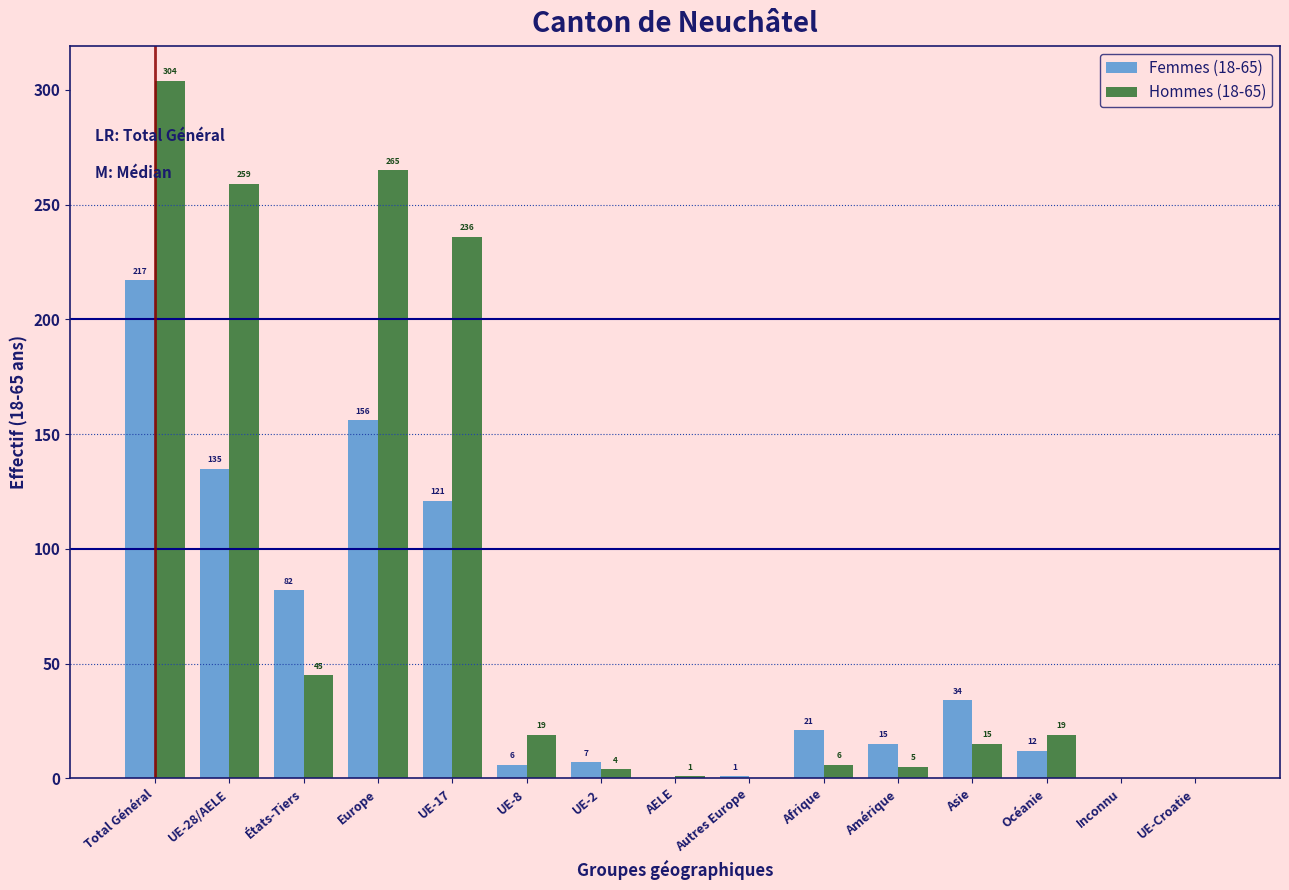

Reading left to right, what are all the values shown in this chart?

Femmes (18-65): Total Général=217	UE-28/AELE=135	États-Tiers=82	Europe=156	UE-17=121	UE-8=6	UE-2=7	AELE=0	Autres Europe=1	Afrique=21	Amérique=15	Asie=34	Océanie=12	Inconnu=0	UE-Croatie=0
Hommes (18-65): Total Général=304	UE-28/AELE=259	États-Tiers=45	Europe=265	UE-17=236	UE-8=19	UE-2=4	AELE=1	Autres Europe=0	Afrique=6	Amérique=5	Asie=15	Océanie=19	Inconnu=0	UE-Croatie=0